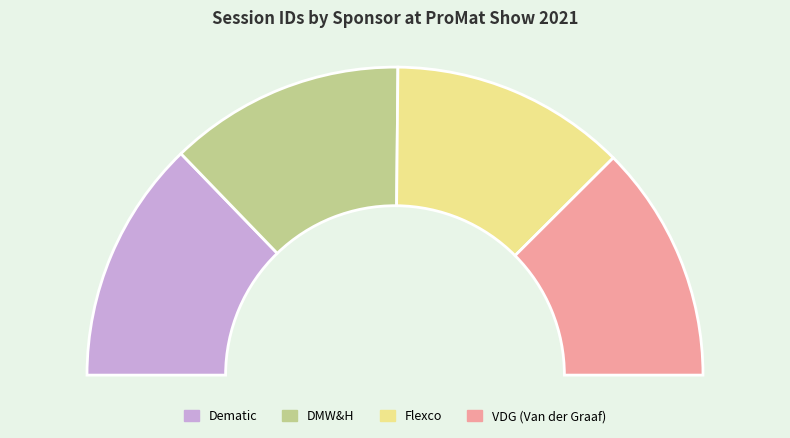

Count the number of slices in the pie.

4